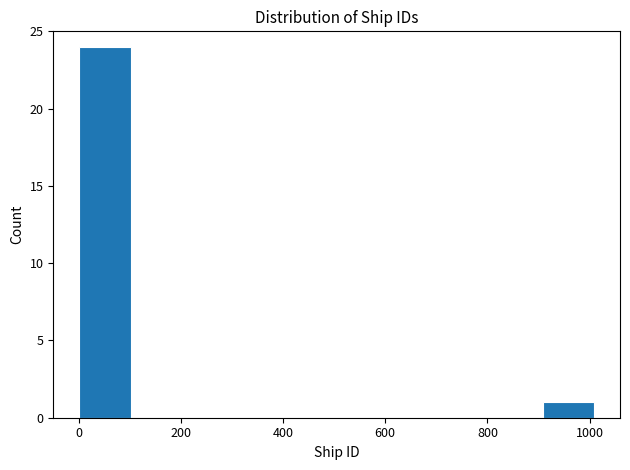

Reading left to right, list every bar in this chart as the range it spans on the x-axis followed by its height. Neither the bar edges nor the heights are printed on the chart, so give them approximately, as read against the axes.

0 to 100: 24
100 to 200: 0
200 to 300: 0
300 to 400: 0
400 to 500: 0
500 to 600: 0
600 to 700: 0
700 to 800: 0
800 to 900: 0
900 to 1000: 1